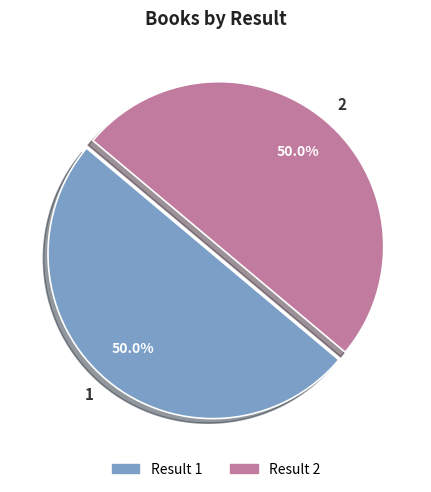

How much of the chart is everything except Result 2?

50.0%